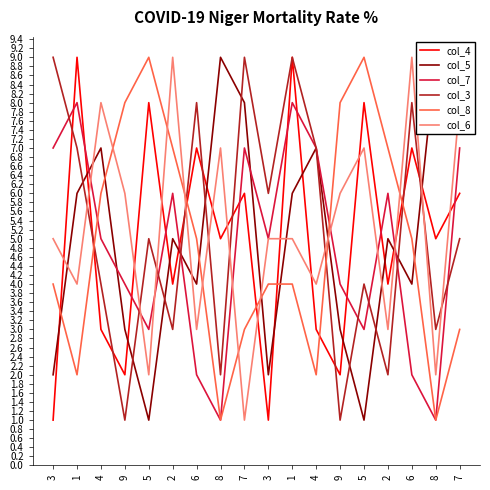

How many intersections are there between col_7 and col_4?

12